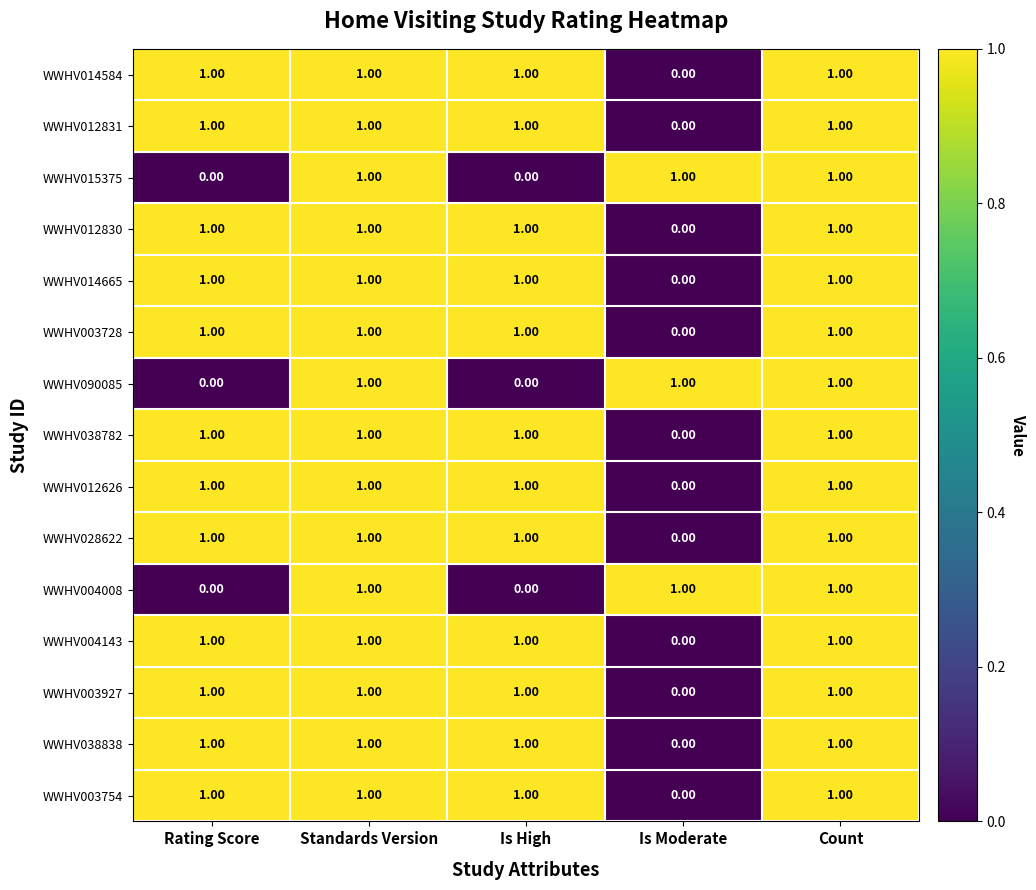

At how many categories does at least one series exceed 0?

5